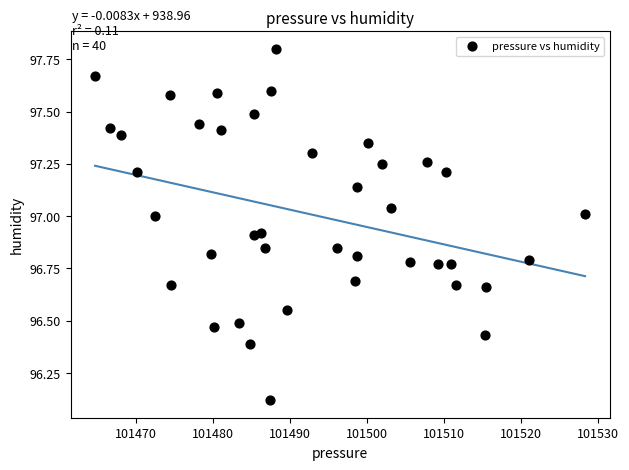

What is the range of X values (max minus min)?

63.6